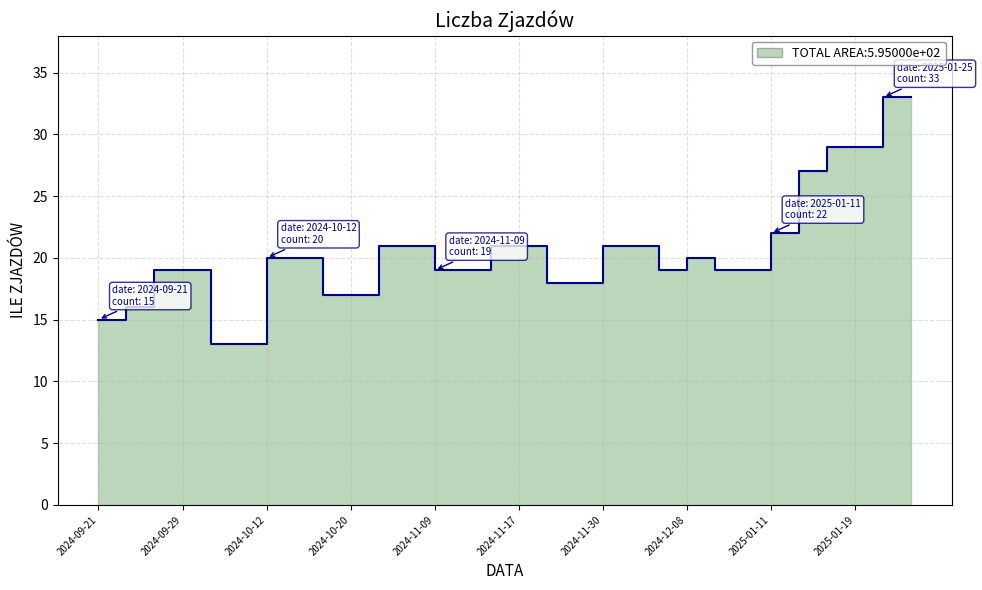

Reading left to right, extract all data points from this chart.

15	16	19	19	13	13	20	20	17	17	21	21	19	19	21	21	18	18	21	21	19	20	19	19	22	27	29	29	33	33